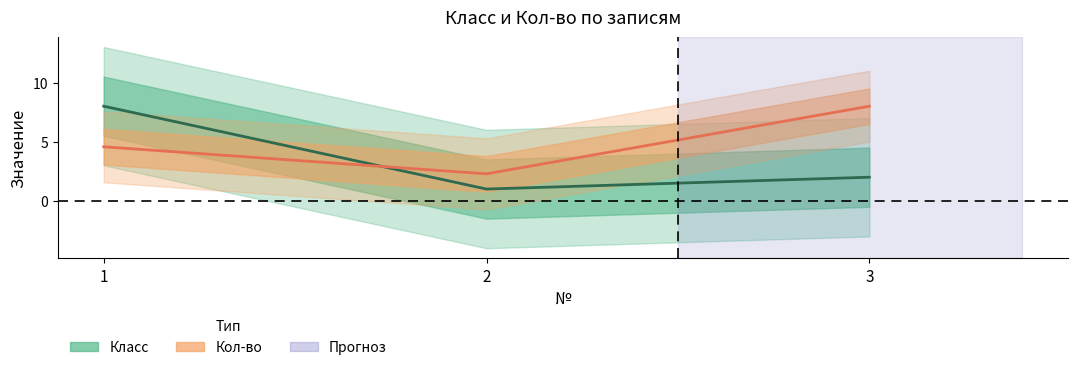

At how many categories does at least one series exceed 5?

2